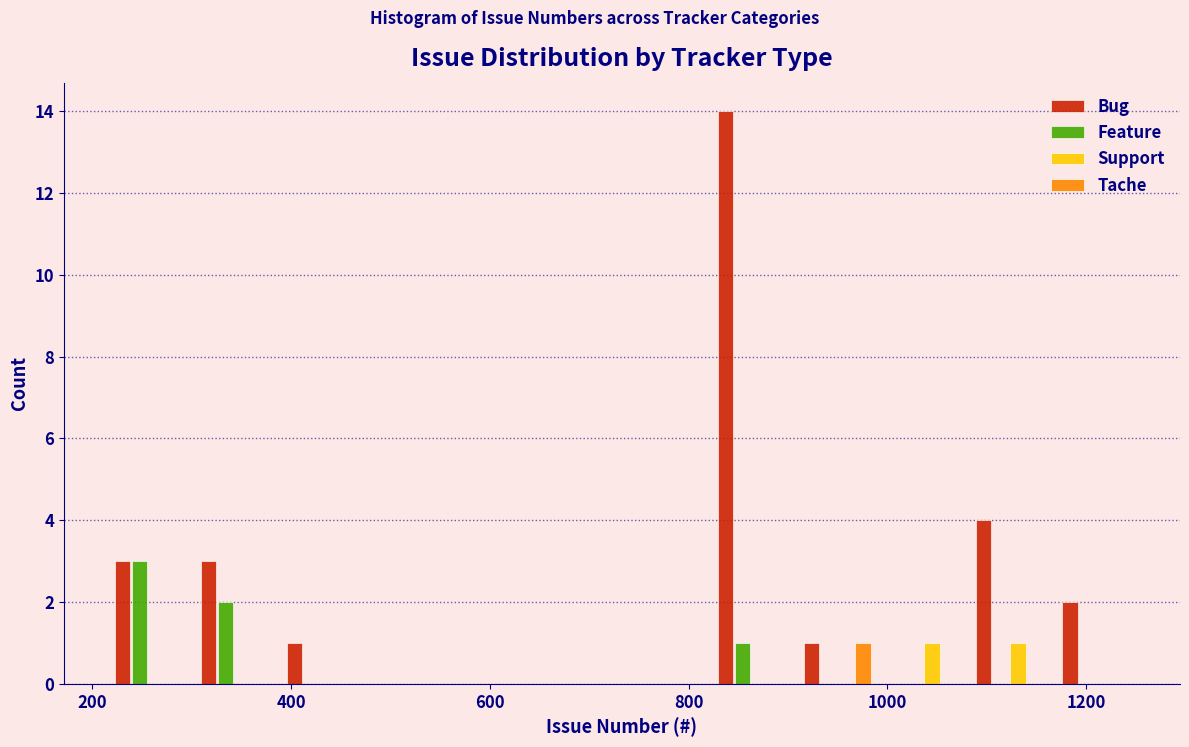

Reading left to right, list every range on the x-axis with the height of the bar of each series over it. Neither the bar edges nor the heights are printed on the chart, so give them approximately, as read against the axes.

220 to 300: Bug=3	Feature=3	Support=0	Tache=0
300 to 380: Bug=3	Feature=2	Support=0	Tache=0
380 to 480: Bug=1	Feature=0	Support=0	Tache=0
480 to 560: Bug=0	Feature=0	Support=0	Tache=0
560 to 640: Bug=0	Feature=0	Support=0	Tache=0
640 to 740: Bug=0	Feature=0	Support=0	Tache=0
740 to 820: Bug=0	Feature=0	Support=0	Tache=0
820 to 900: Bug=14	Feature=1	Support=0	Tache=0
900 to 1000: Bug=1	Feature=0	Support=0	Tache=1
1000 to 1080: Bug=0	Feature=0	Support=1	Tache=0
1080 to 1160: Bug=4	Feature=0	Support=1	Tache=0
1160 to 1260: Bug=2	Feature=0	Support=0	Tache=0